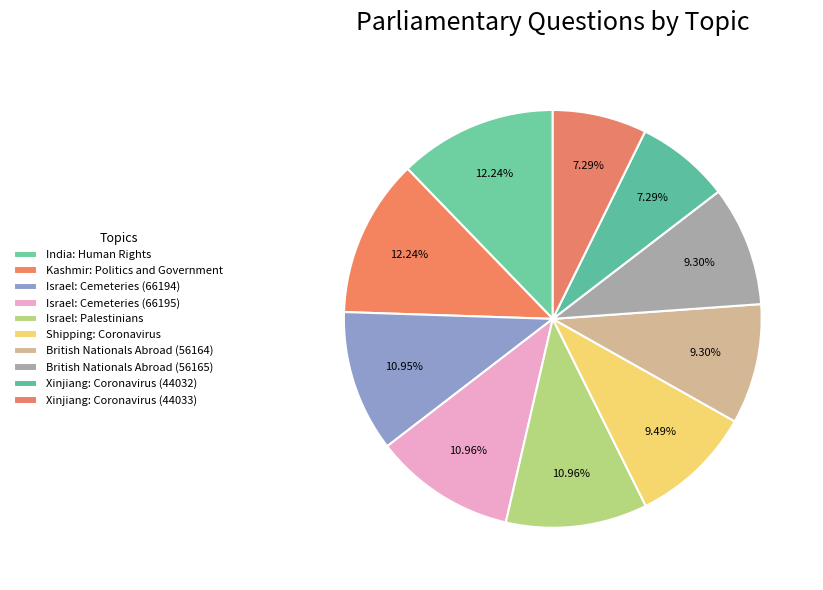

What is the total percentage of Xinjiang: Coronavirus (44032) and British Nationals Abroad (56165)?

16.6%